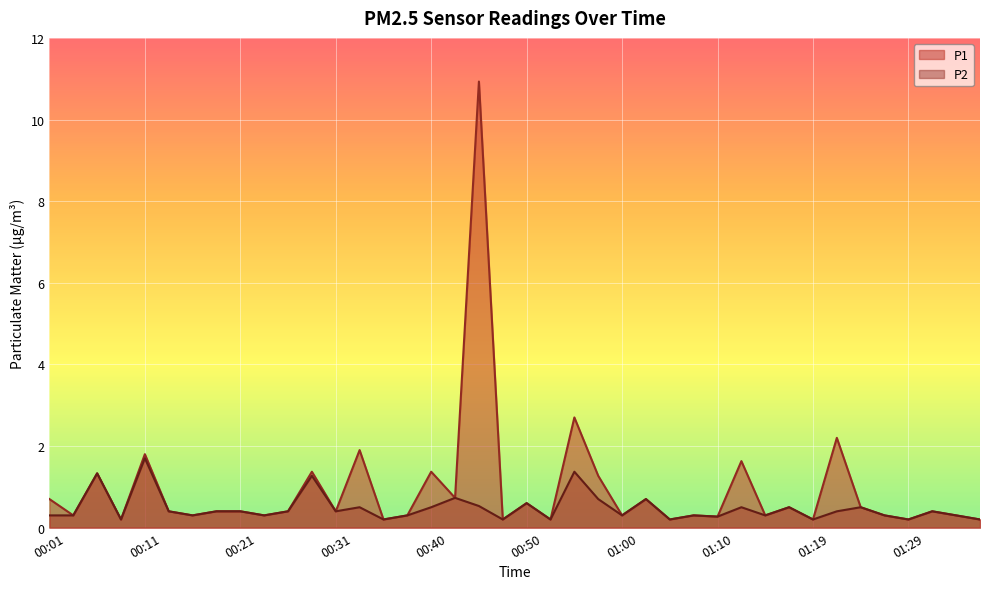

What is the minimum value shown in the chart?

0.2